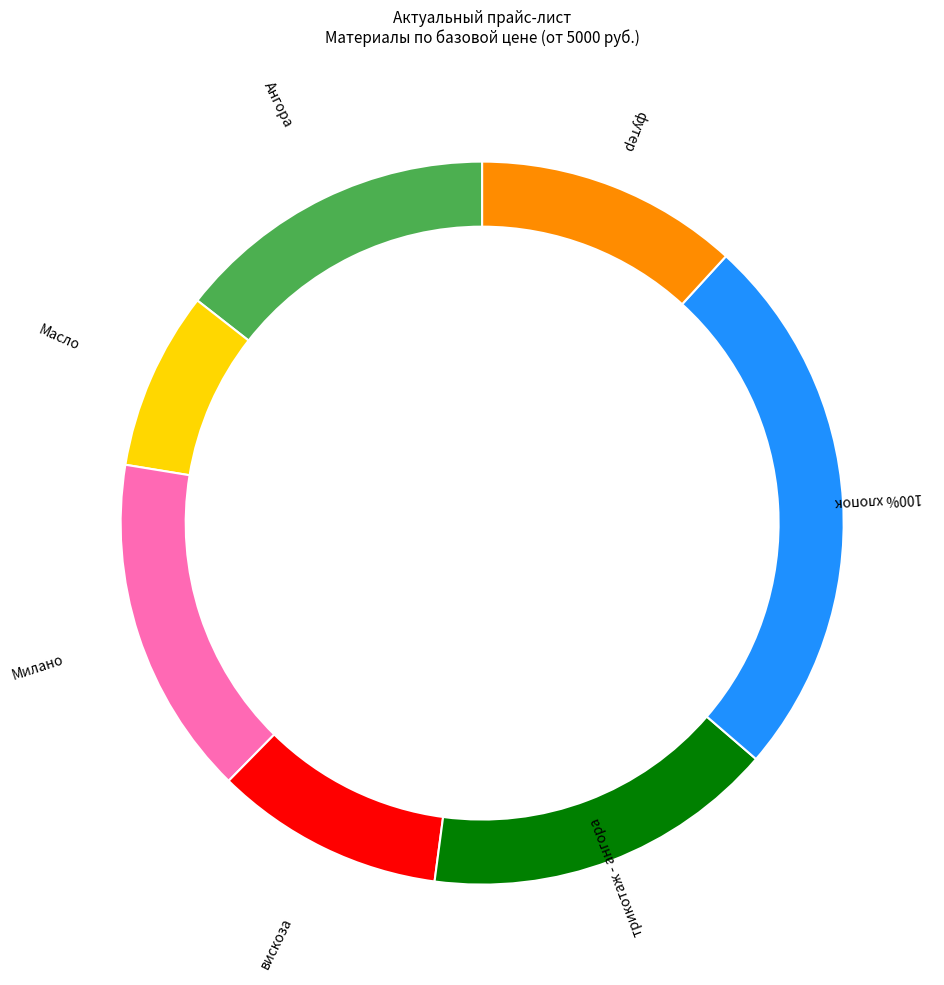

Approximately how many times larger is the value at Масло compared to трикотаж - ангора?

0.5